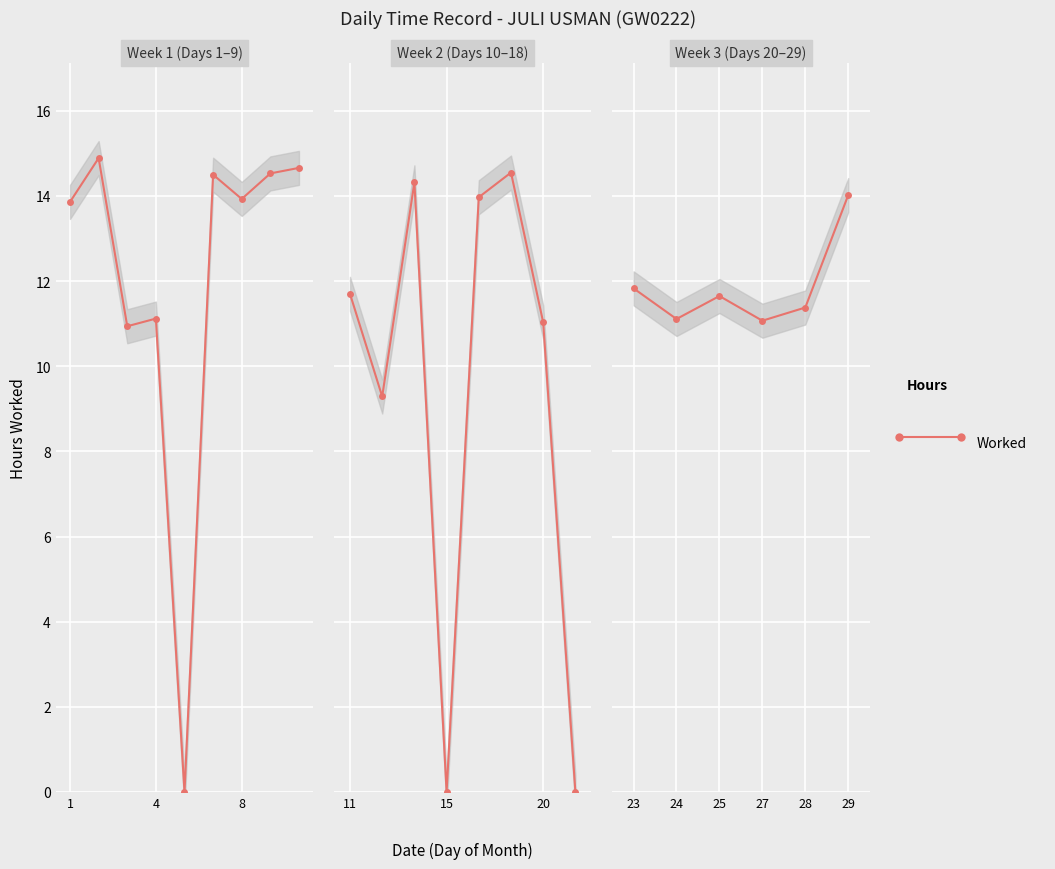

Read the value at 24.

11.1